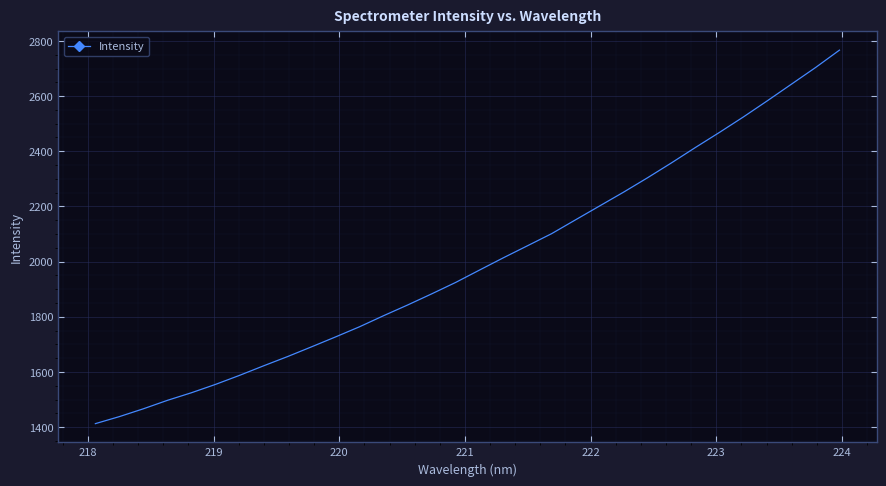

What is the minimum value shown in the chart?

1412.8